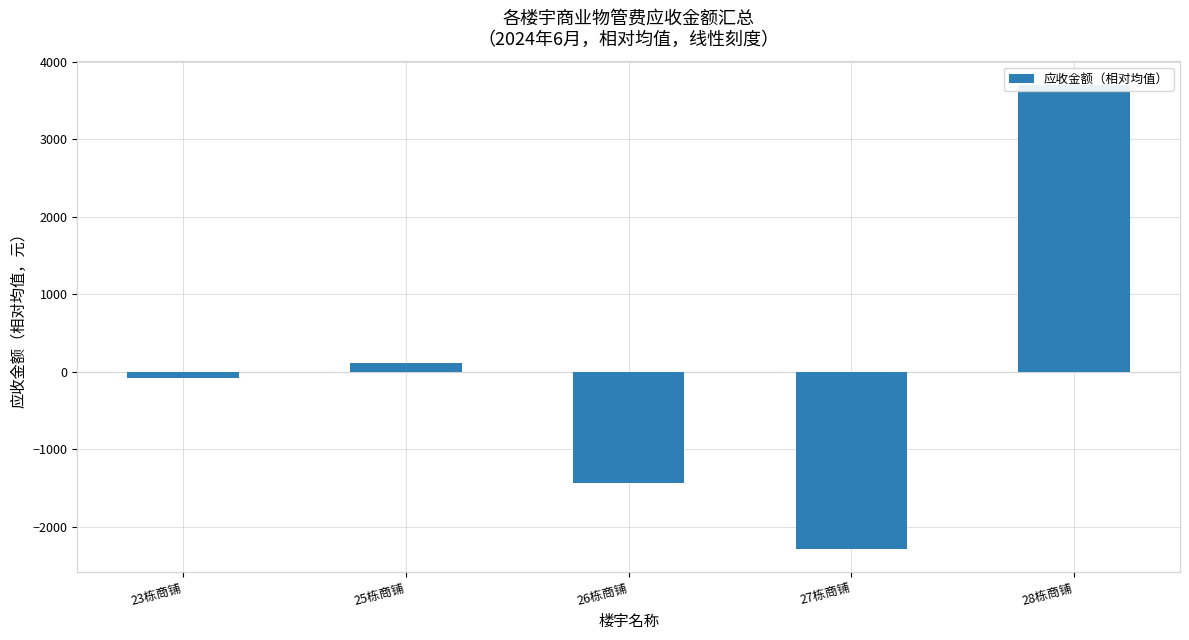

Rank the categories by value from highest to lowest.

28栋商铺, 25栋商铺, 23栋商铺, 26栋商铺, 27栋商铺